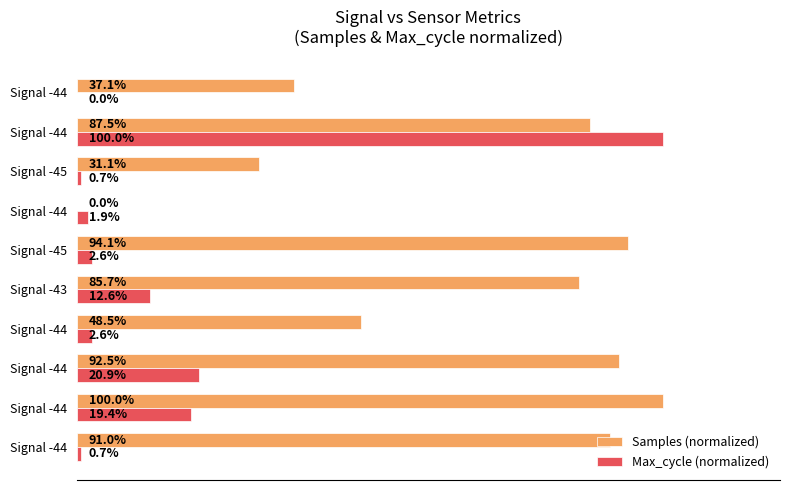

What are all the series names shown in the legend?

Samples (normalized), Max_cycle (normalized)